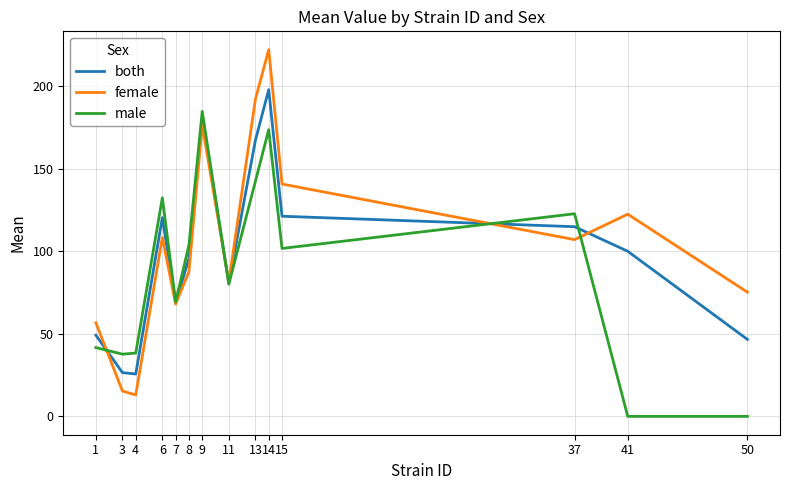

Rank the series at 41 from lowest to highest value.

male, both, female